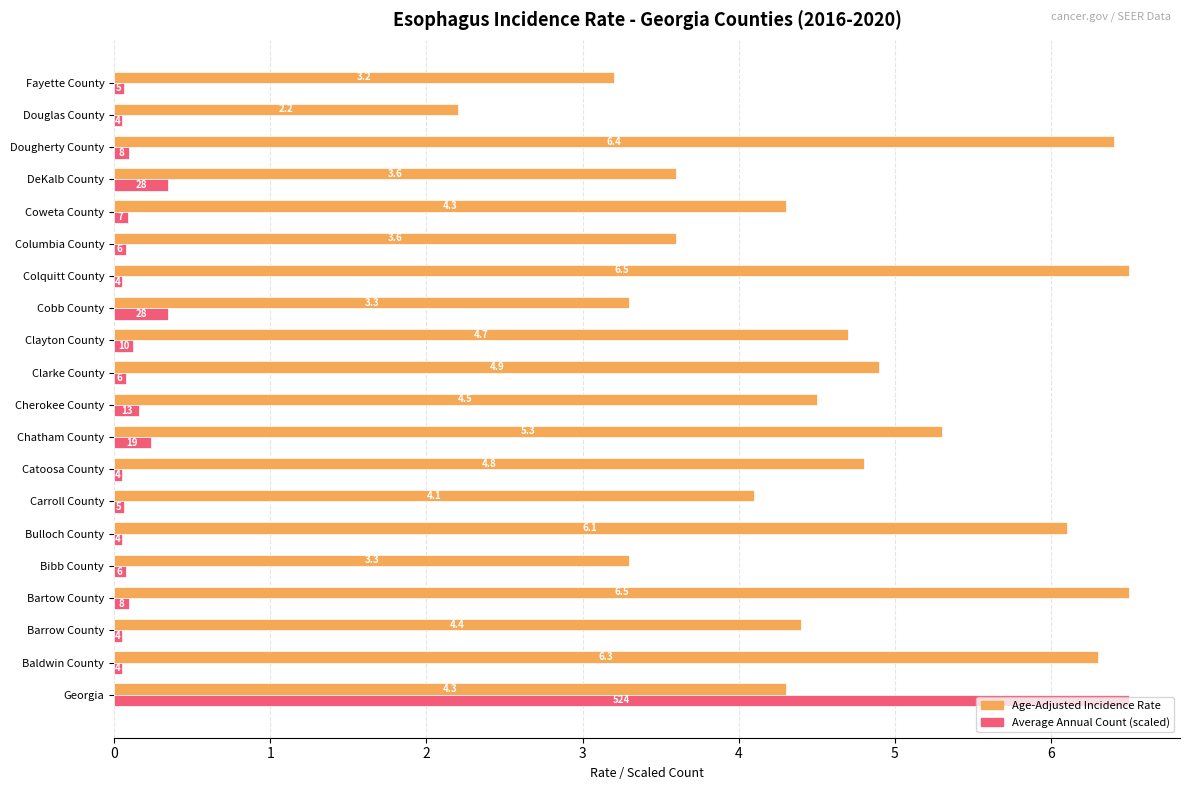

What is the maximum value for Age-Adjusted Incidence Rate?

6.5